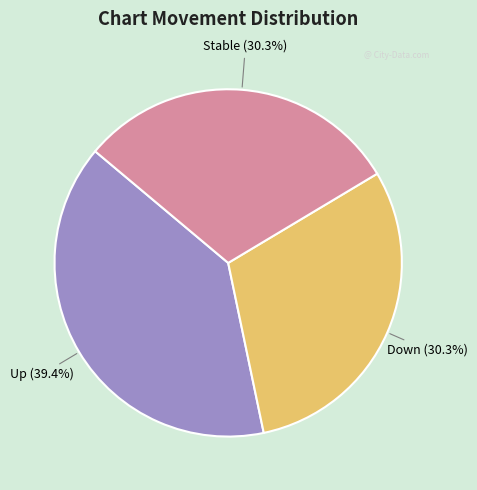

How many segments does this pie chart have?

3